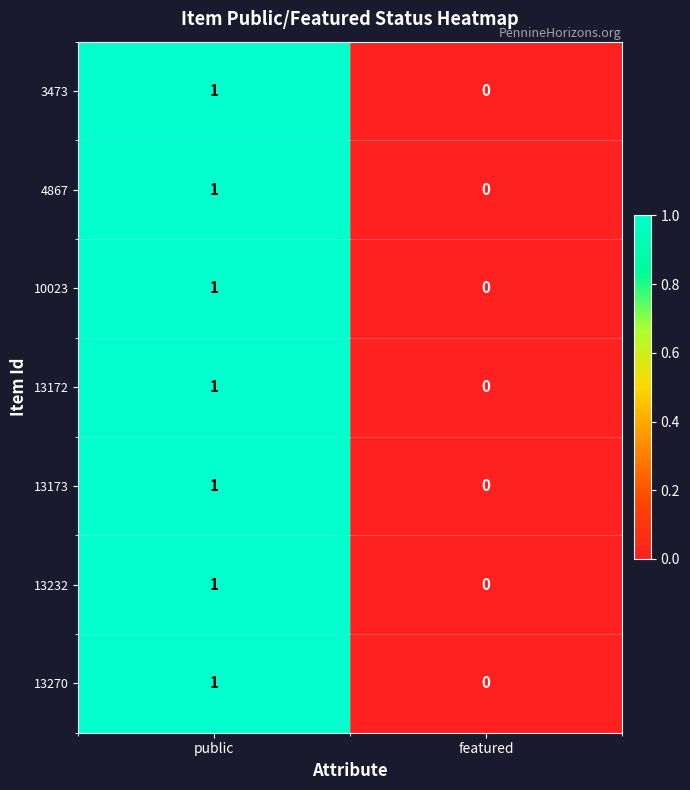

Rank the categories by 13172 value from highest to lowest.

public, featured